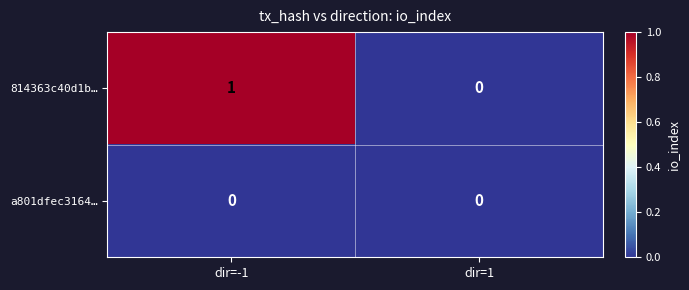

Which series has the widest spread of values?

814363c40d1b…